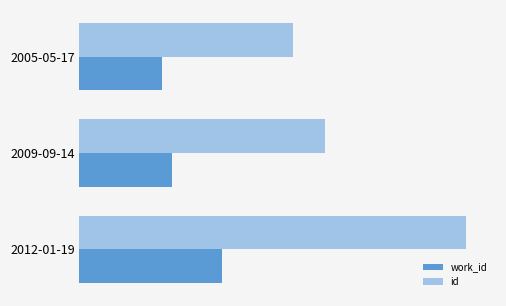

What are all the series names shown in the legend?

work_id, id